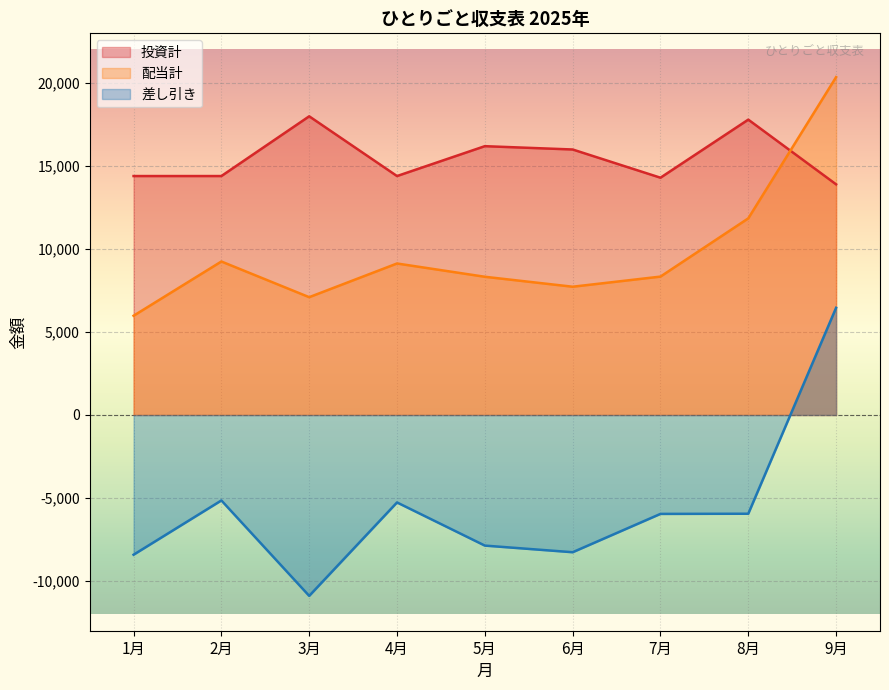

What is the sum of all 配当計 values?

88070